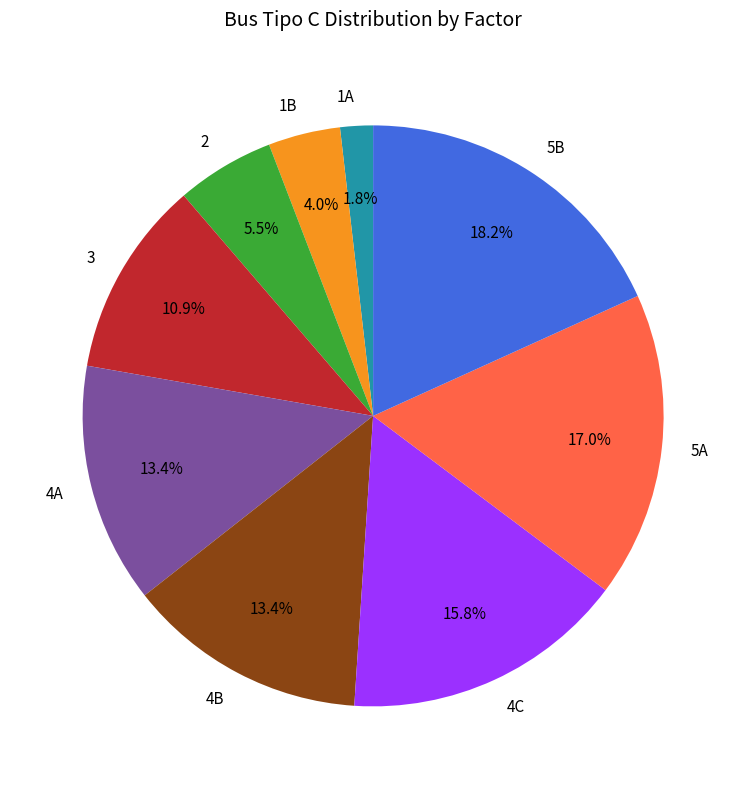

What is the ratio of the value at 4A to the value at 3?

1.2